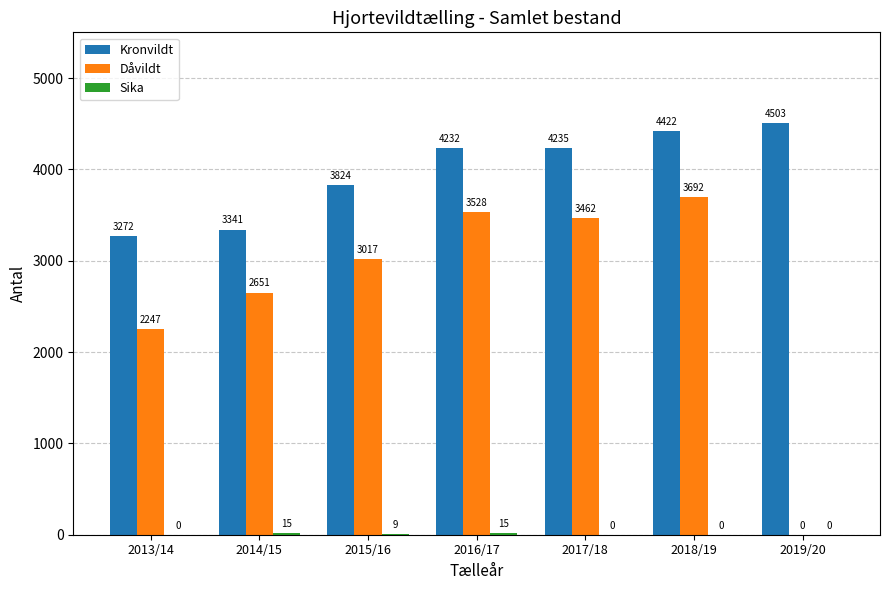

The Dåvildt series shows 0 at 2019/20. True or false?

True